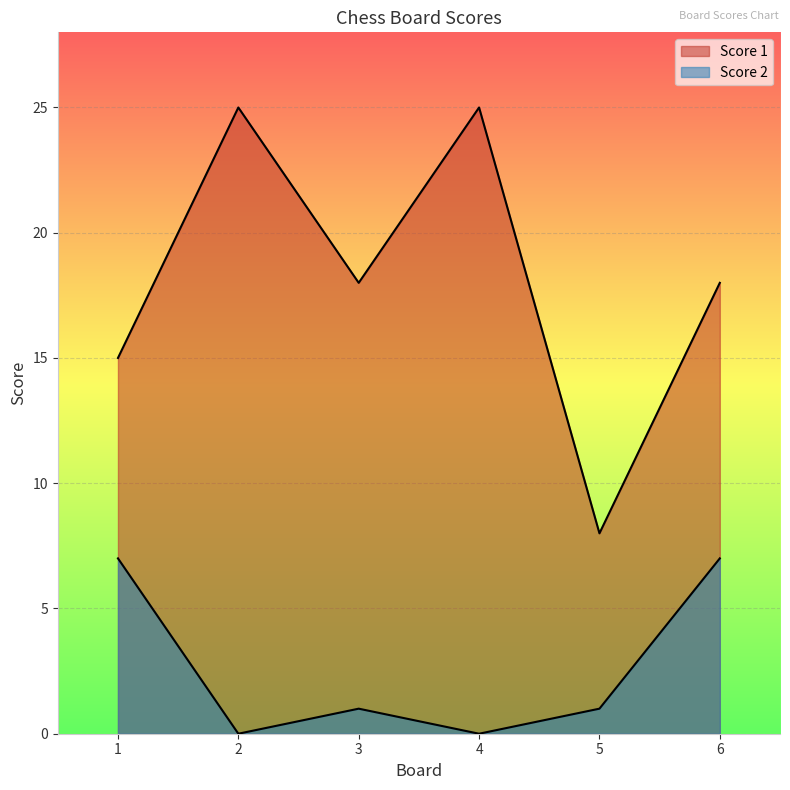

What is the total value across all series at 2?

25